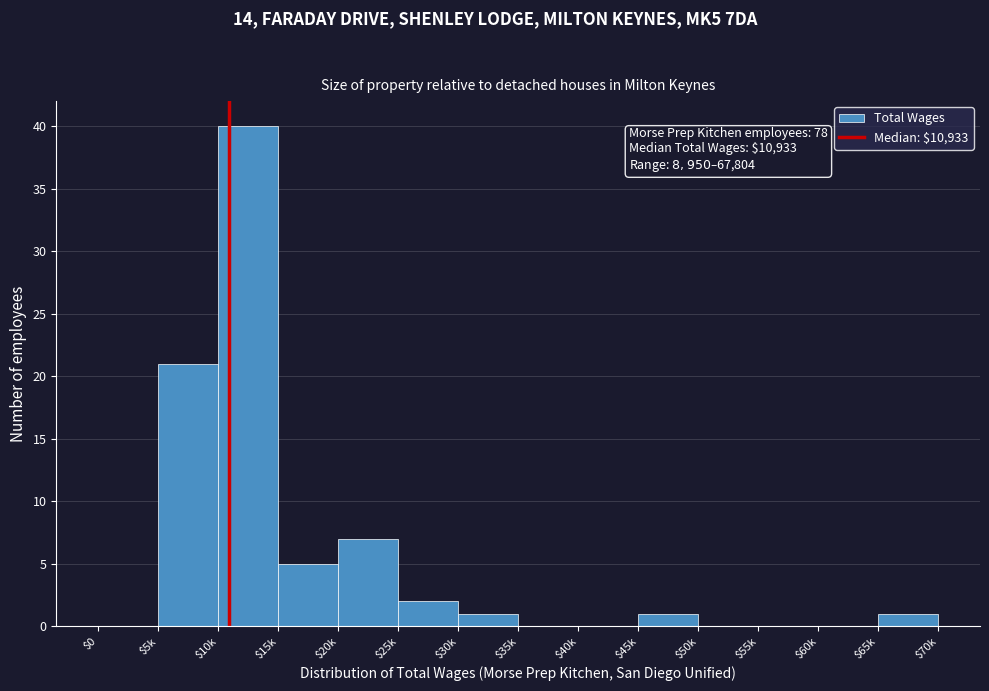

At which category does the chart reach its peak across all series?

$10k